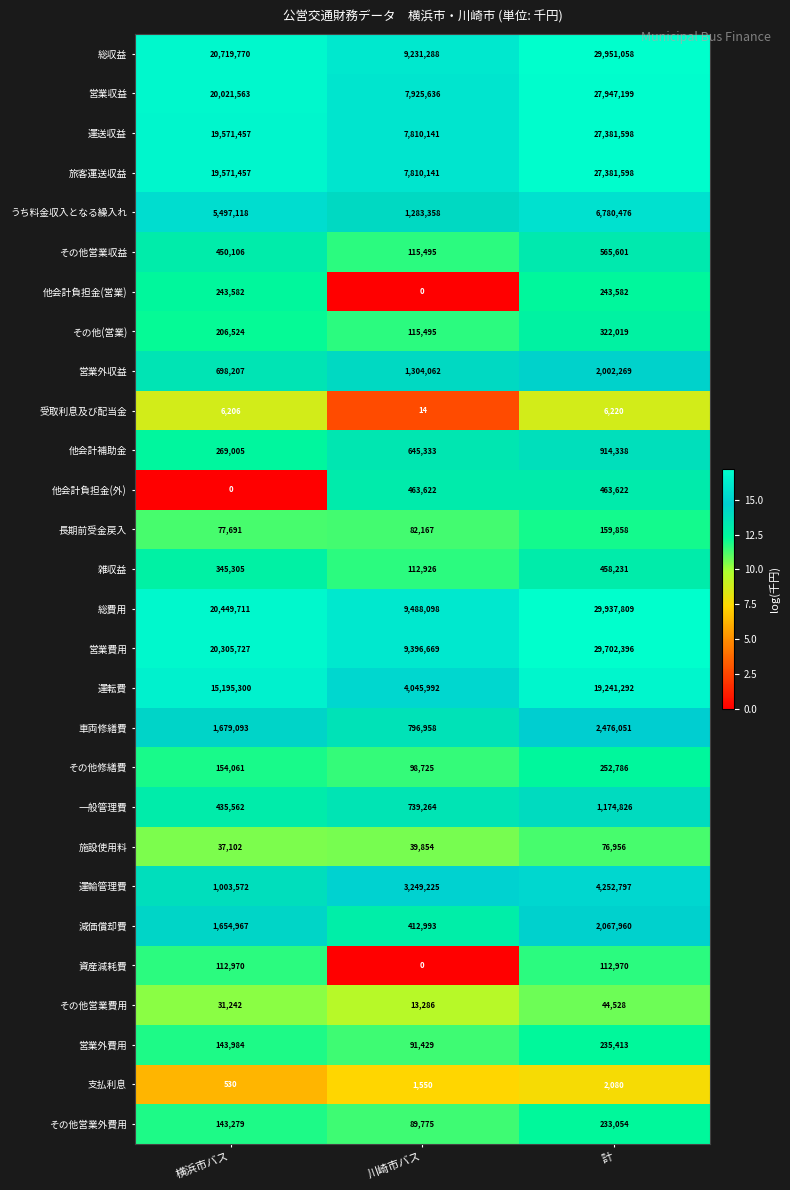

Rank the categories by その他営業費用 value from highest to lowest.

計, 横浜市バス, 川崎市バス